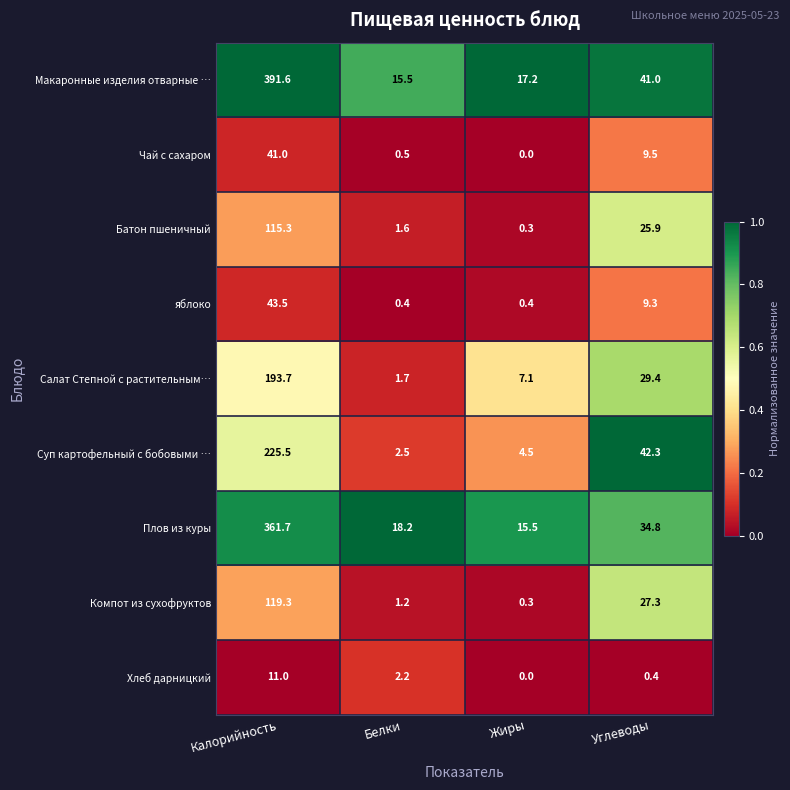

What is the minimum value for Макаронные изделия отварные …?

15.5